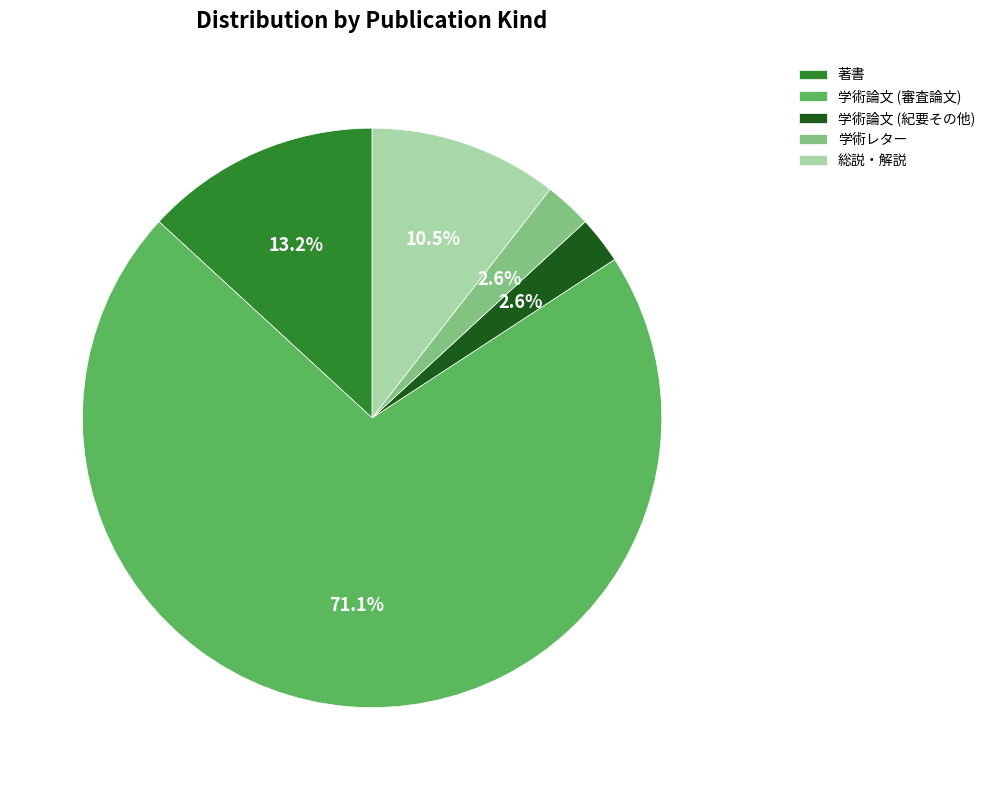

To the nearest percent, what percentage of the pie is 著書?

13%